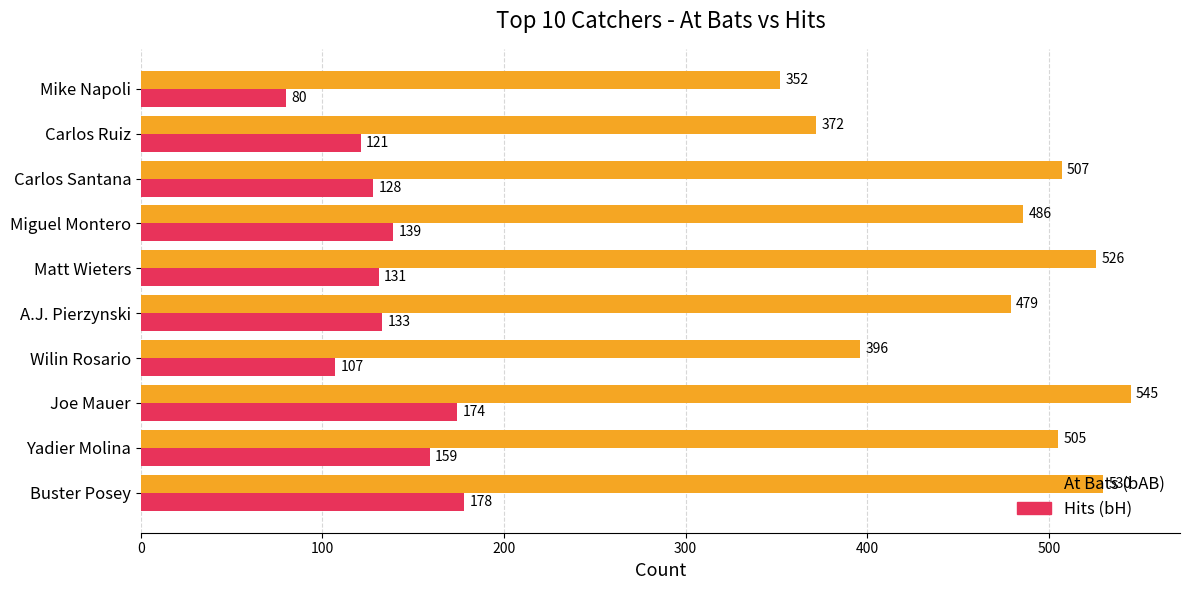

At which category is the sum across all series the highest?

Joe Mauer